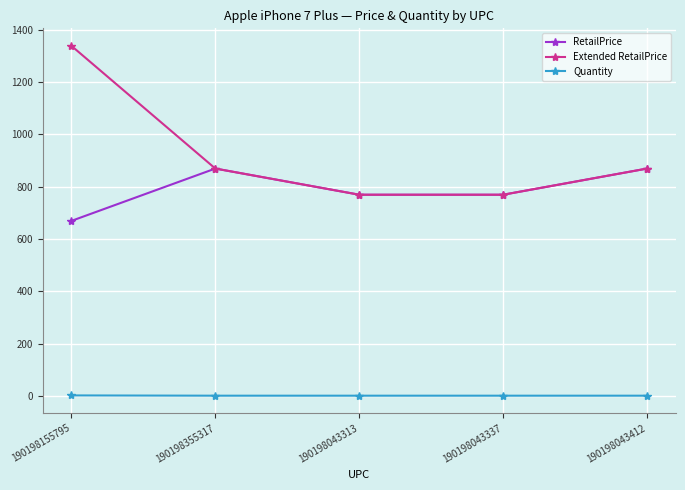

What is the sum of the RetailPrice values at 190198043313 and 190198355317?

1638